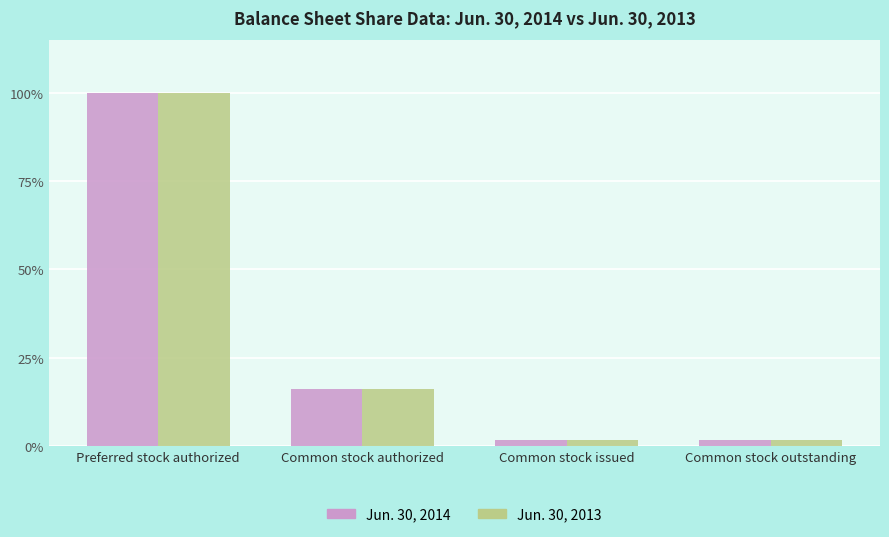

Where is Jun. 30, 2013 nearest to the value 50?

Common stock authorized